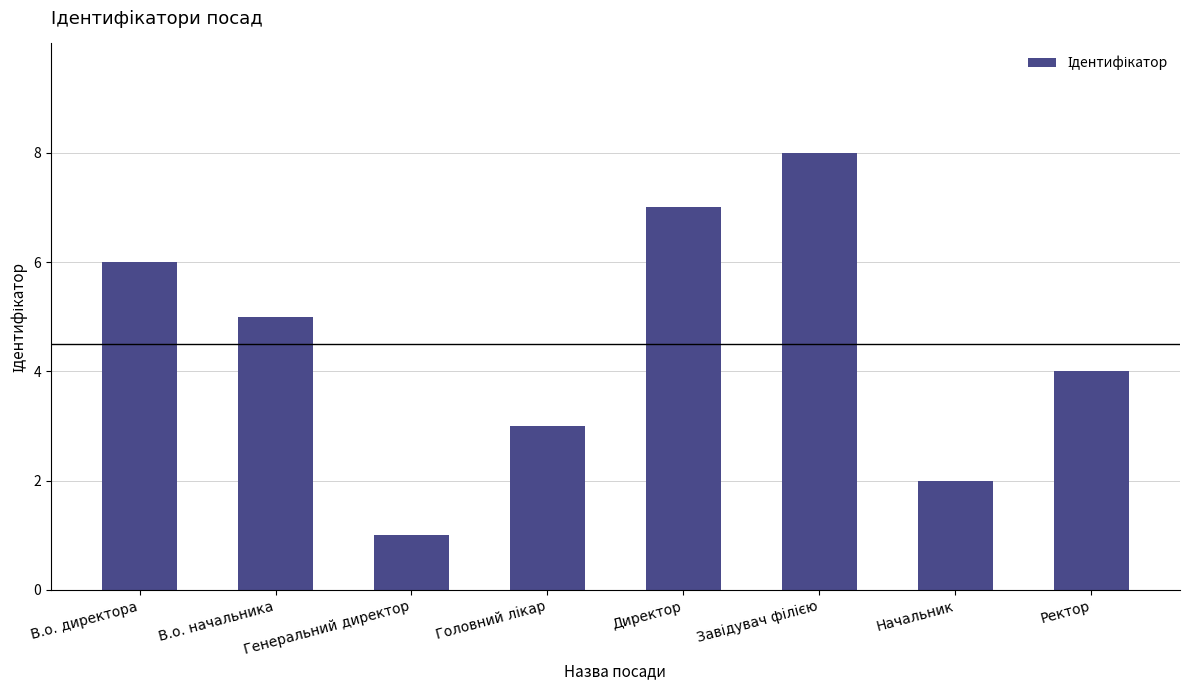

What is the value of the 8th bar from the left?

4